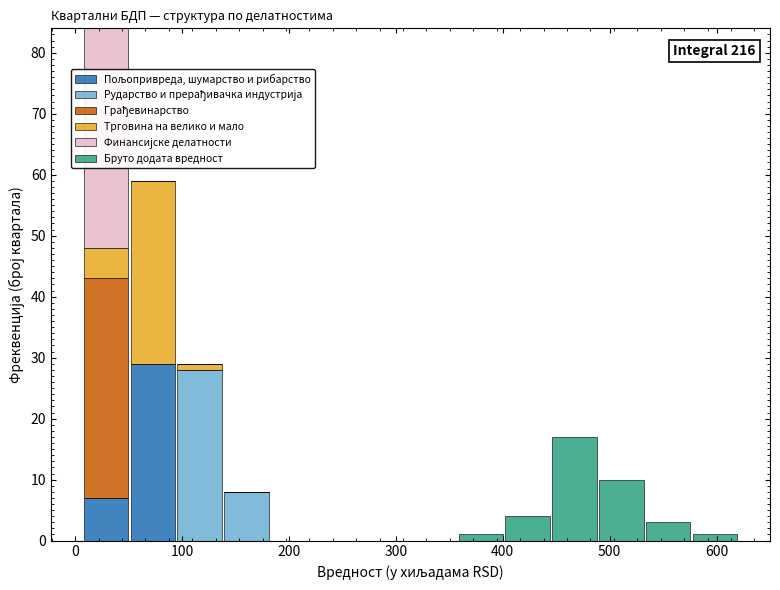

Which range on the x-axis has the tallest stacked bar (by total height)?

10 to 50